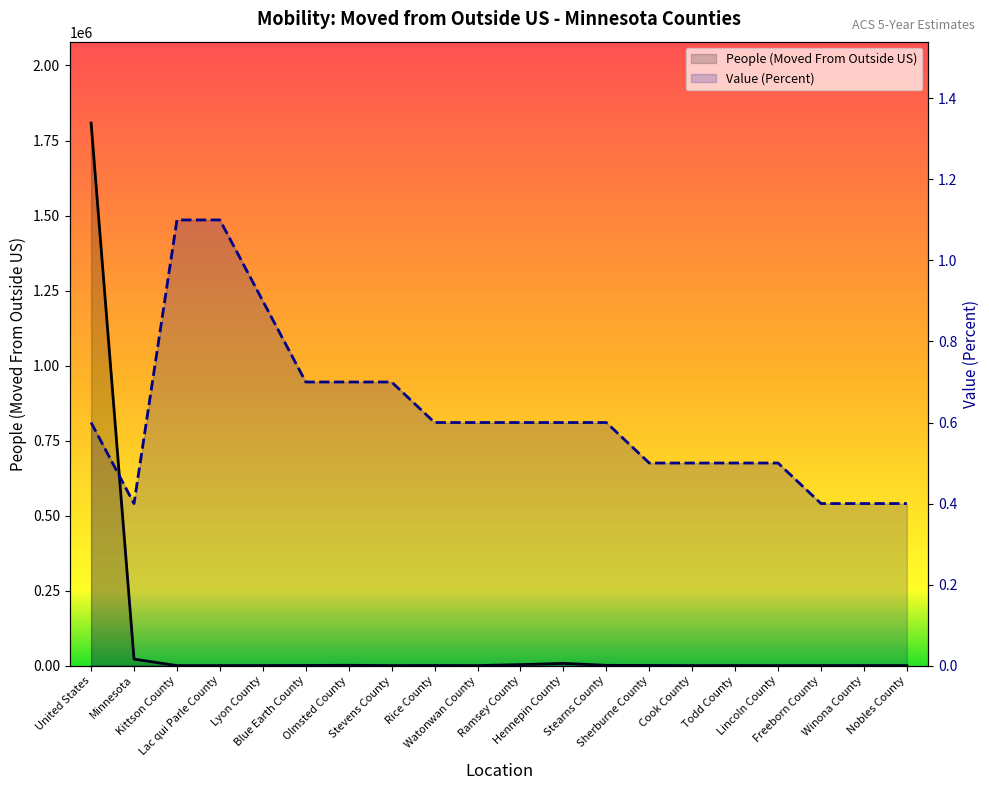

What is the spread (max minus min) of values at Minnesota?

21593.6